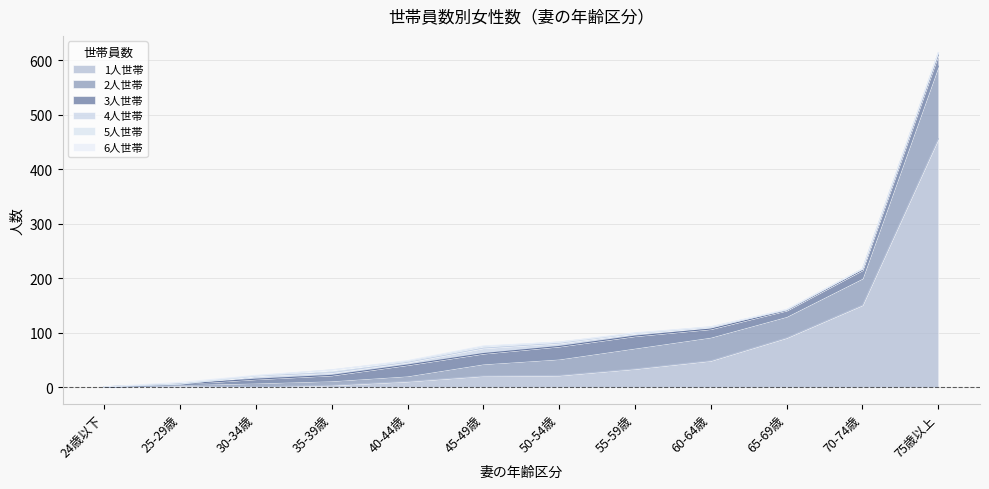

What is the sum of all 1人世帯 values?

843